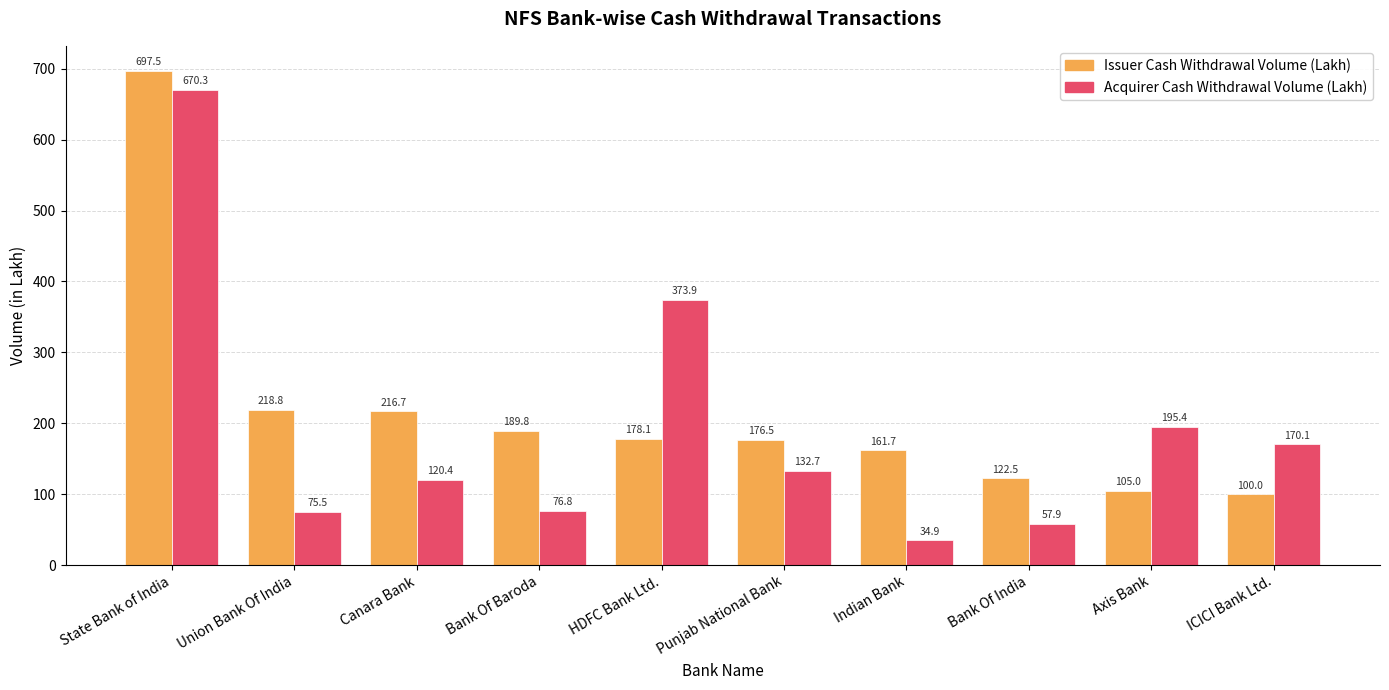

True or false: Issuer Cash Withdrawal Volume (Lakh) has a value of 90.1 at Punjab National Bank.

False